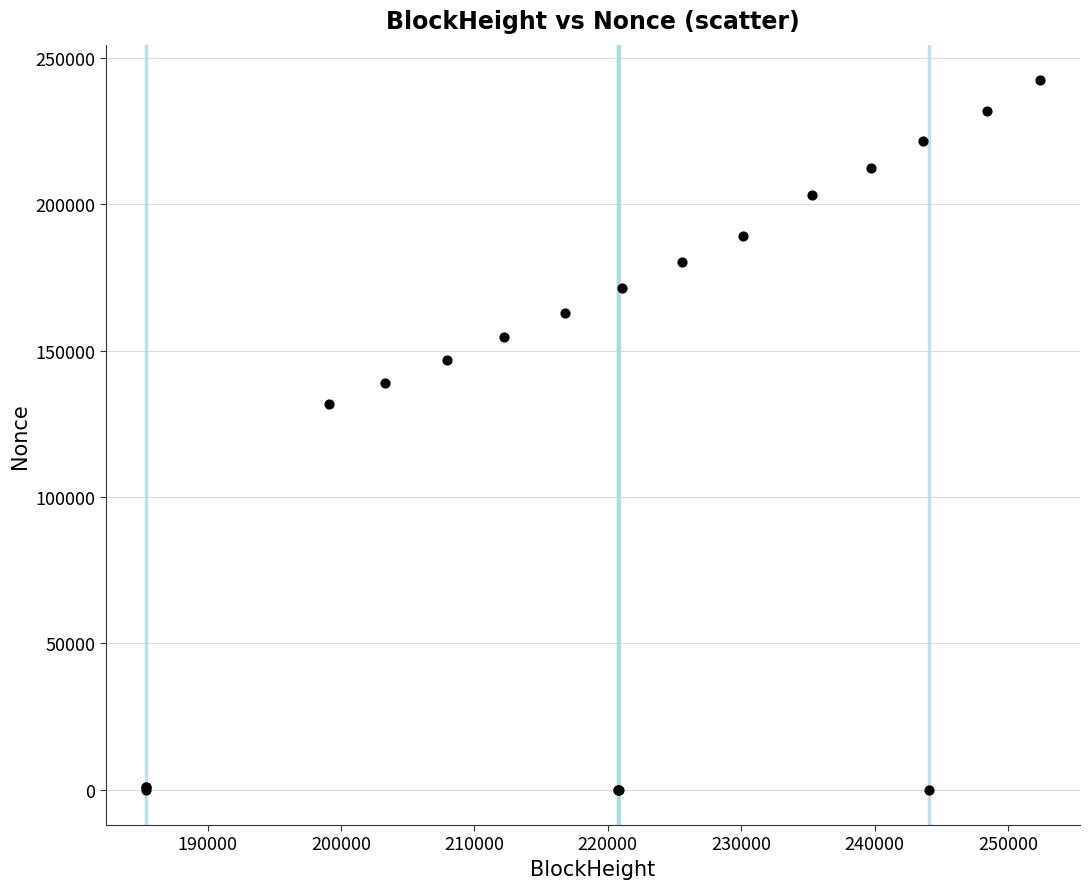

What Y value in the scatter plot is closest to 121194?

131714